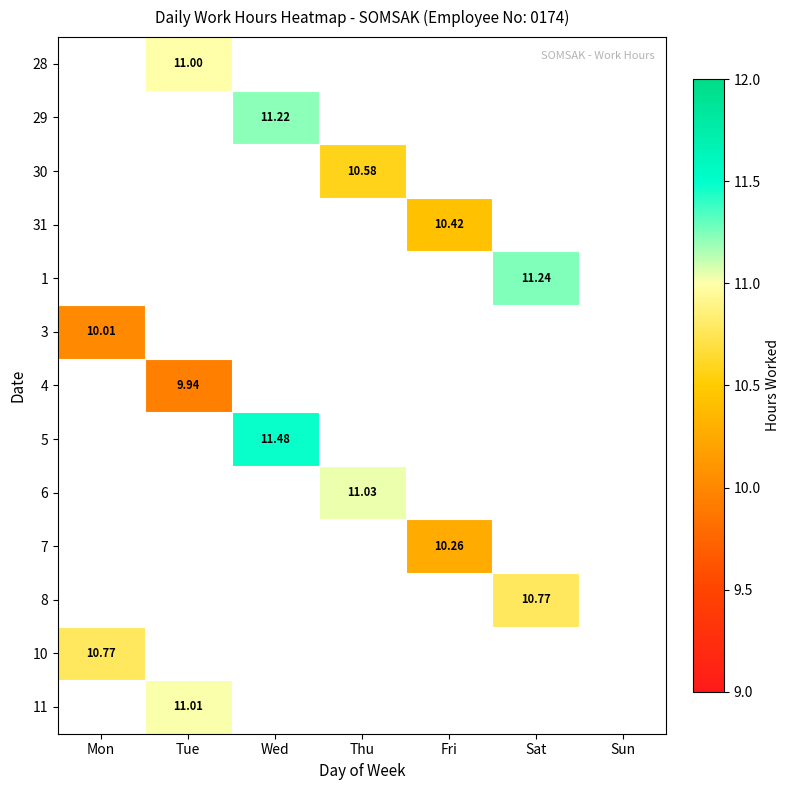

At which category does the chart reach its minimum across all series?

Tue